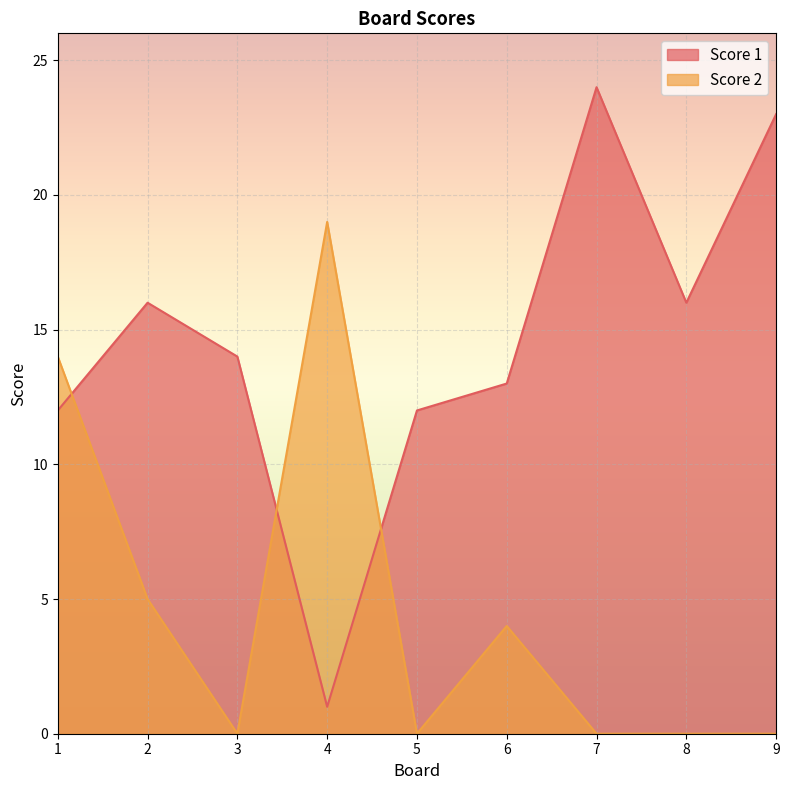

Between which two adjacent categories do Score 1 and Score 2 first intersect?

1 and 2